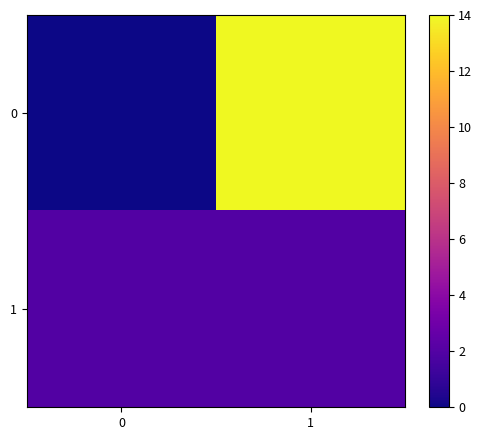

Reading left to right, extract all data points from this chart.

0: 0=0	1=14
1: 0=2	1=2